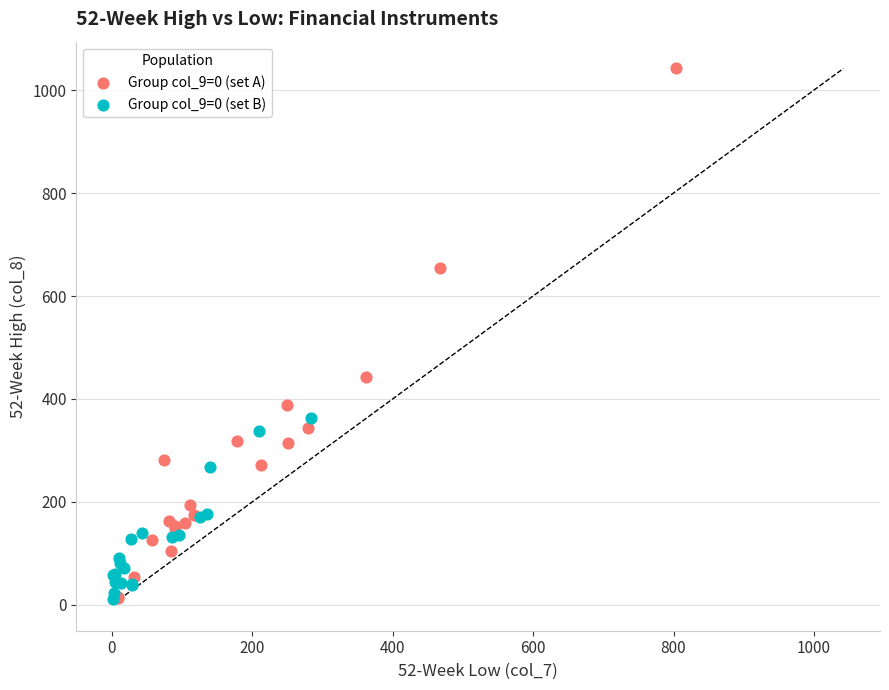

Which series has the largest Y range (max minus min)?

Group col_9=0 (set A)